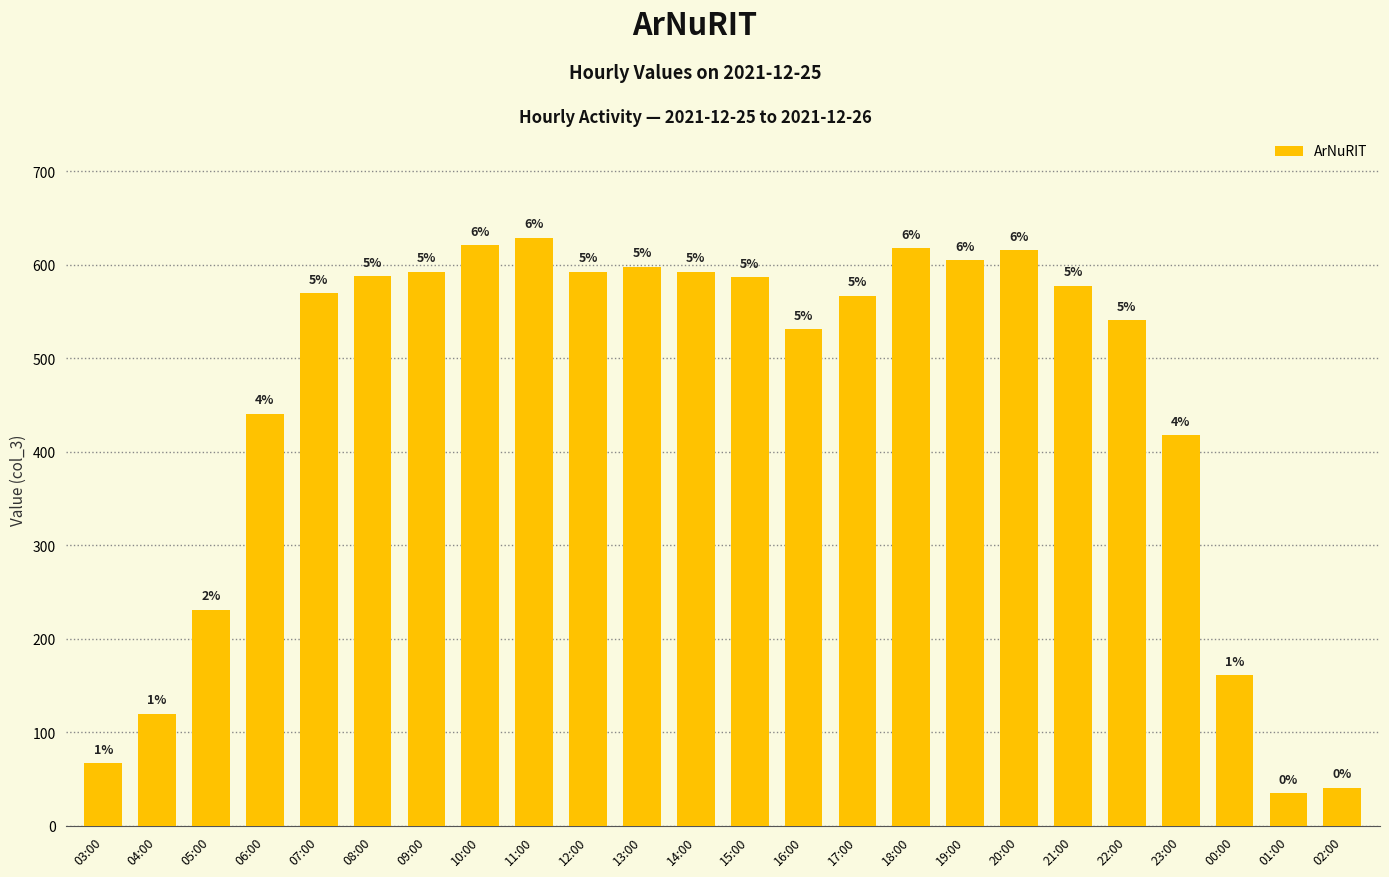

What is the change in value from 11:00 to 14:00?

-36